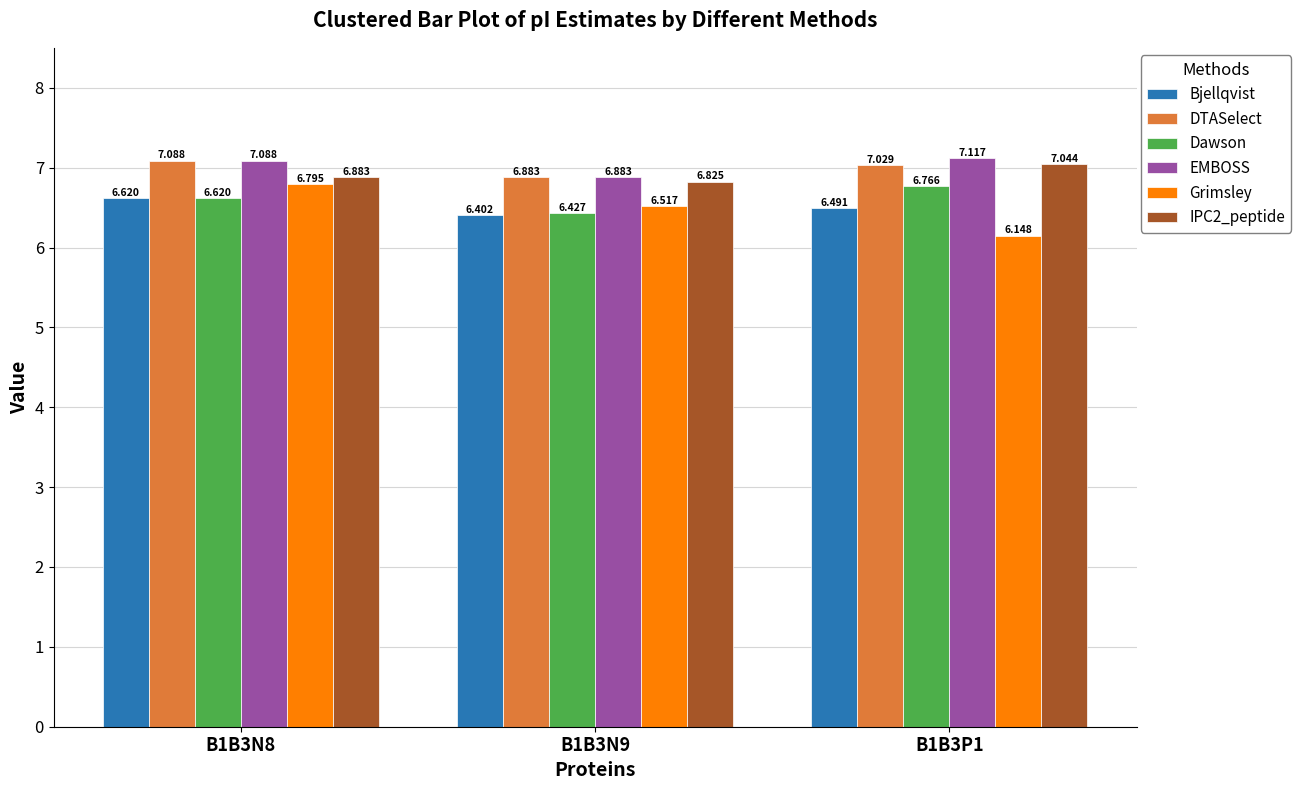

List the labels in order of Grimsley value, smallest first.

B1B3P1, B1B3N9, B1B3N8